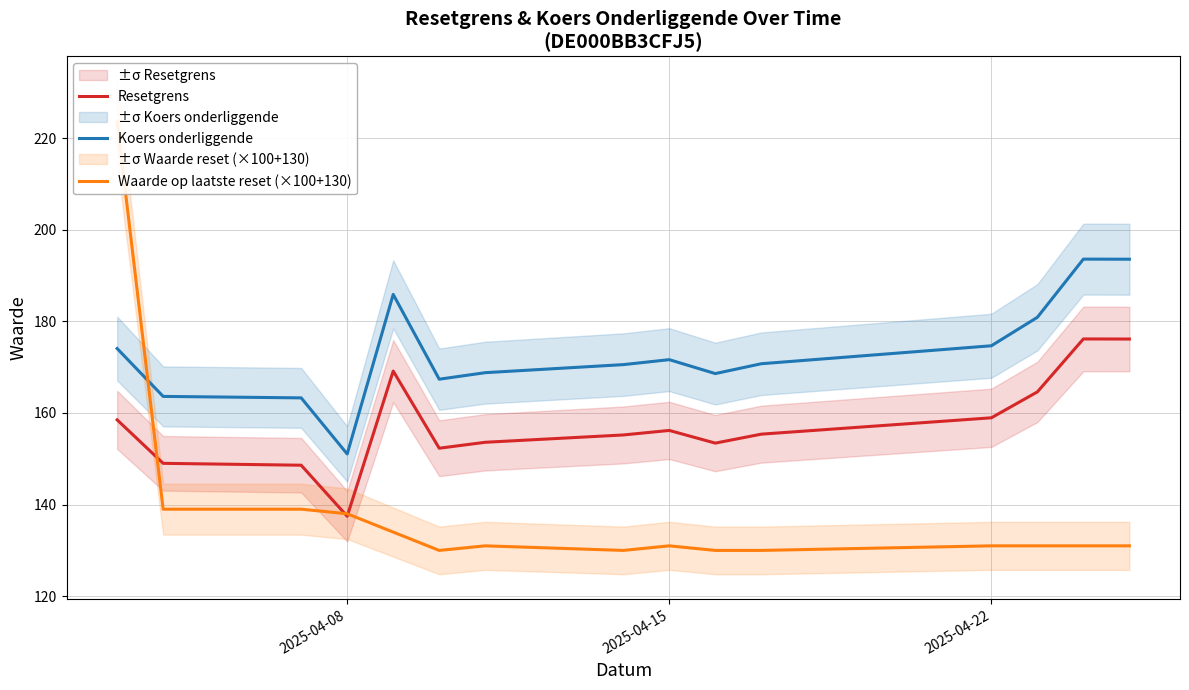

True or false: Resetgrens and Koers onderliggende cross at least once.

False